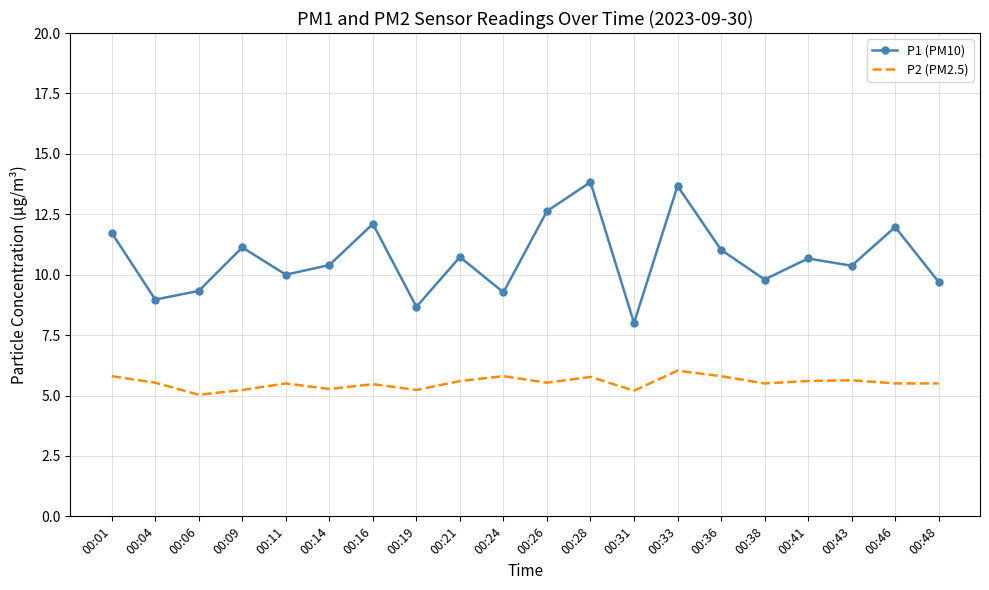

Which series has the largest total across all categories?

P1 (PM10)